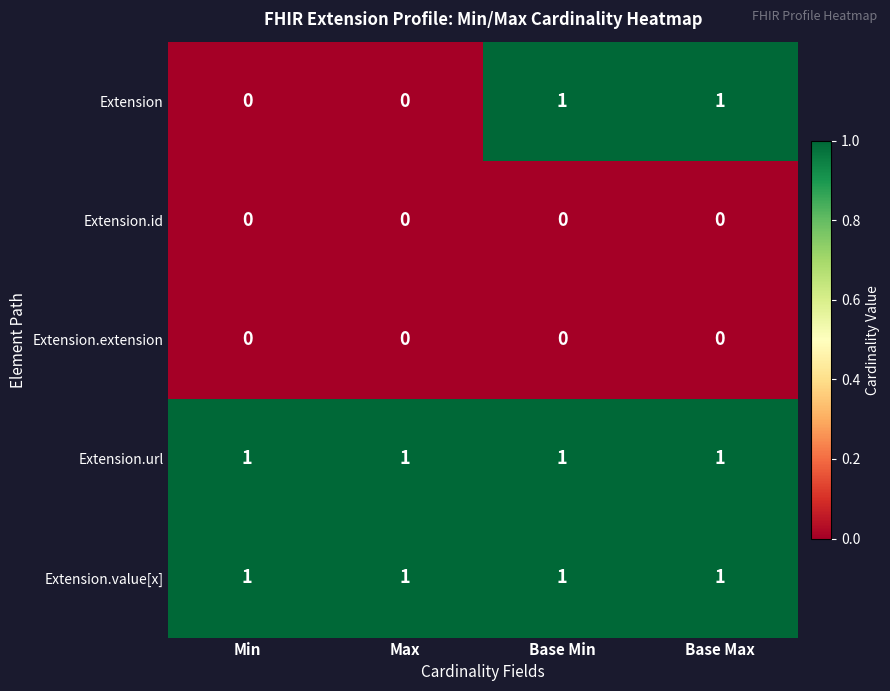

What is the total value across all series at Base Min?

3